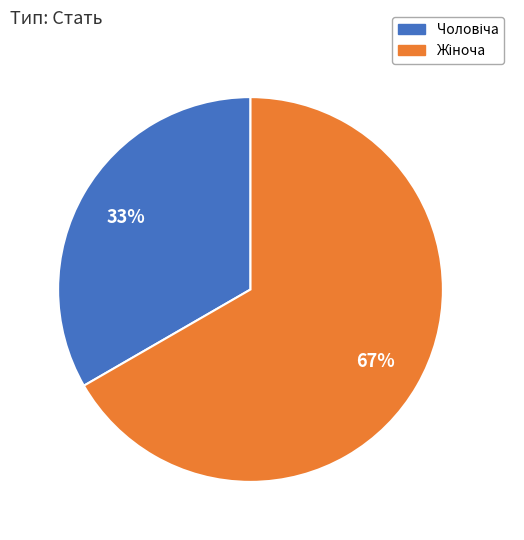

To the nearest percent, what is the average slice percentage?

50%